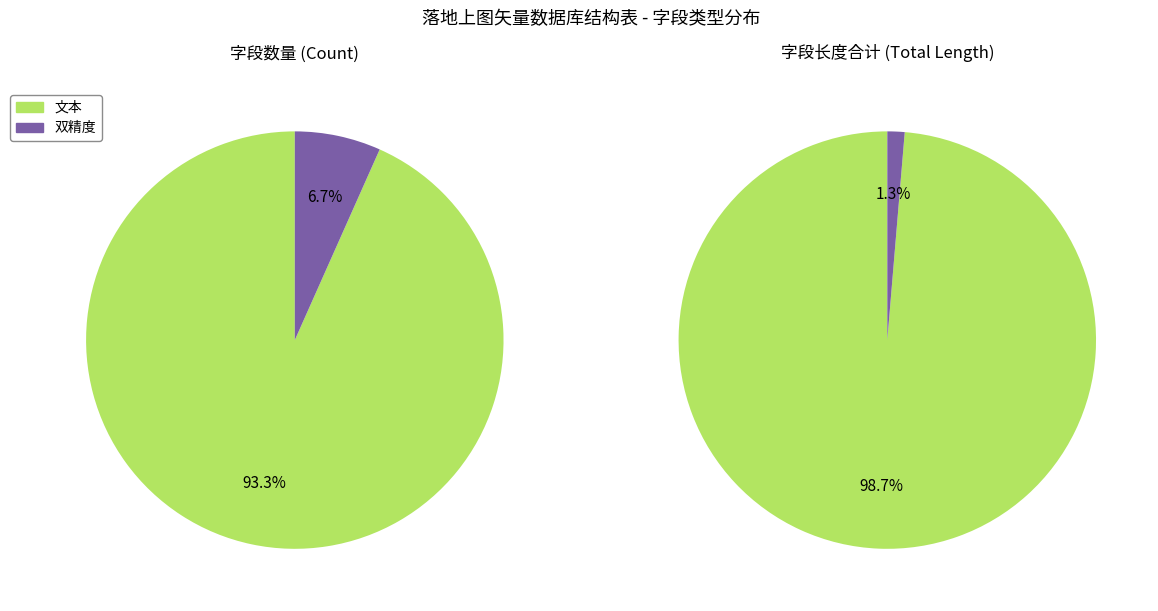

Rank the categories by value from highest to lowest.

文本, 双精度